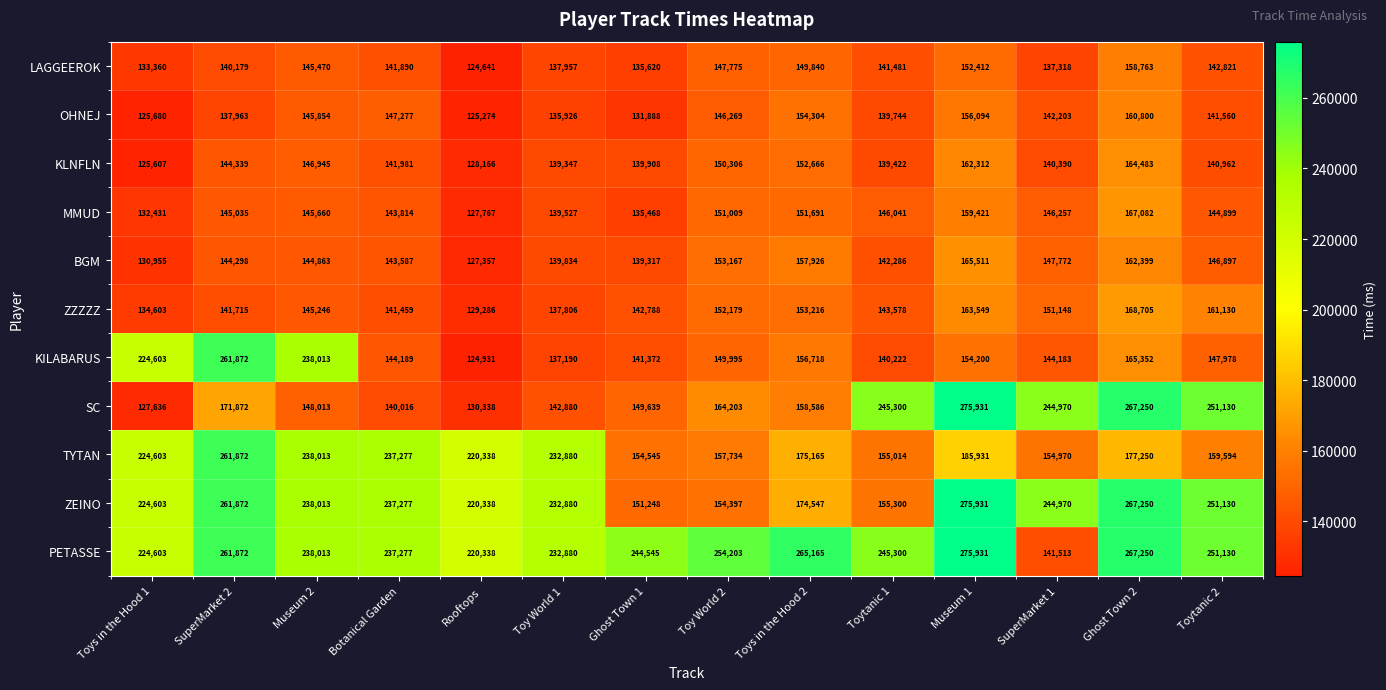

Rank the series at Toys in the Hood 2 from highest to lowest value.

PETASSE, TYTAN, ZEINO, SC, BGM, KILABARUS, OHNEJ, ZZZZZ, KLNFLN, MMUD, LAGGEEROK